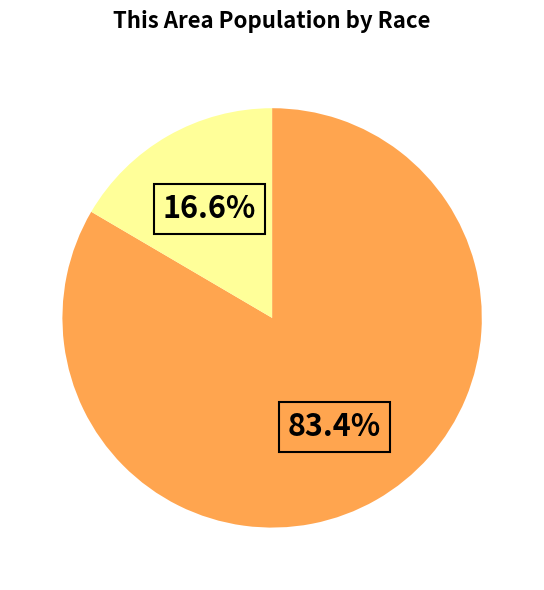

Does any single category account for the majority?

Yes